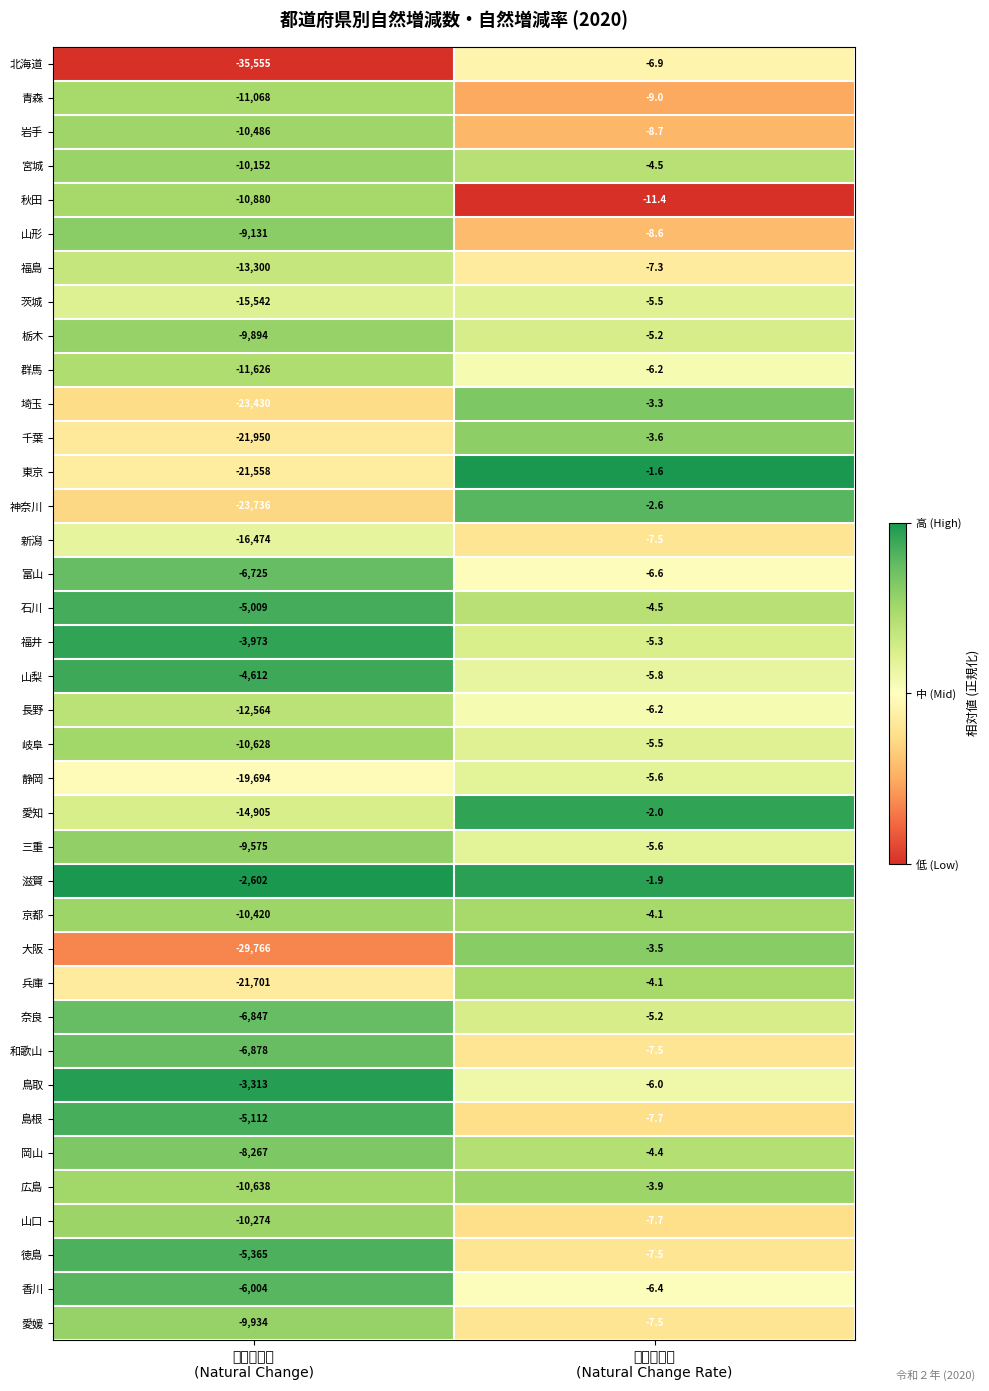

Which series has the widest spread of values?

北海道